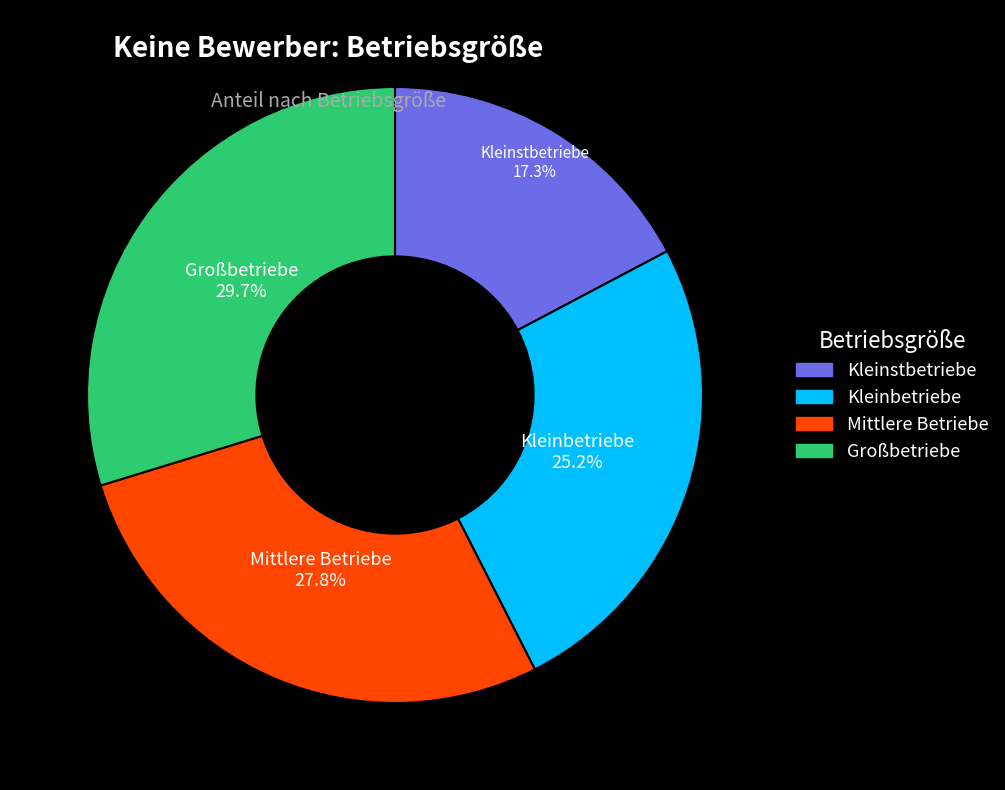

What is the smallest slice in the pie chart?

Kleinstbetriebe